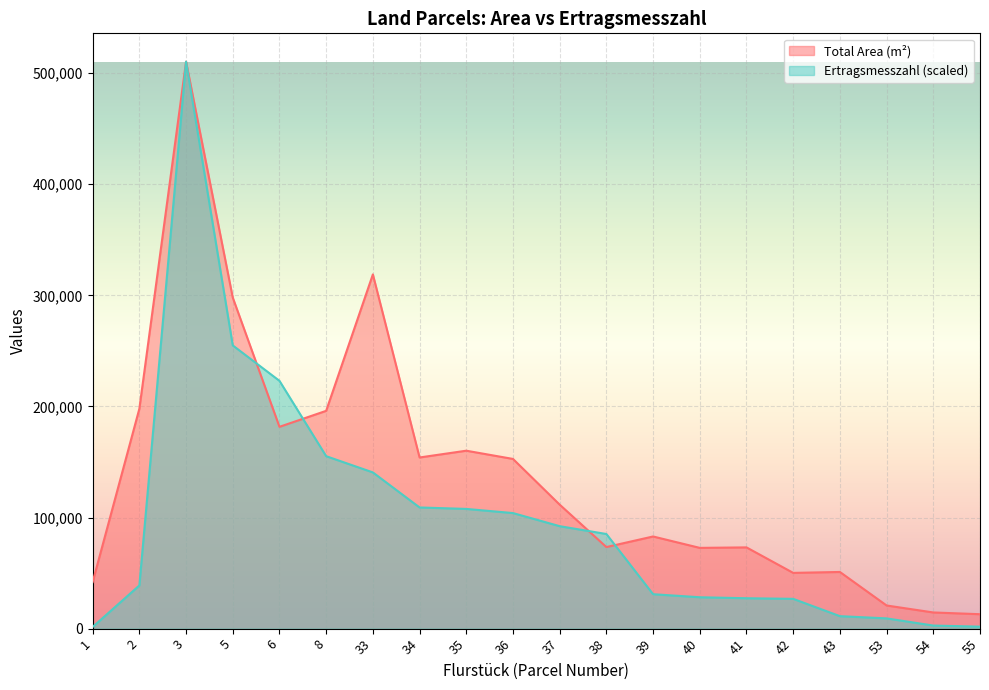

In Total Area (m²), how many points are higher than both neighbors (excluding endpoints)?

6